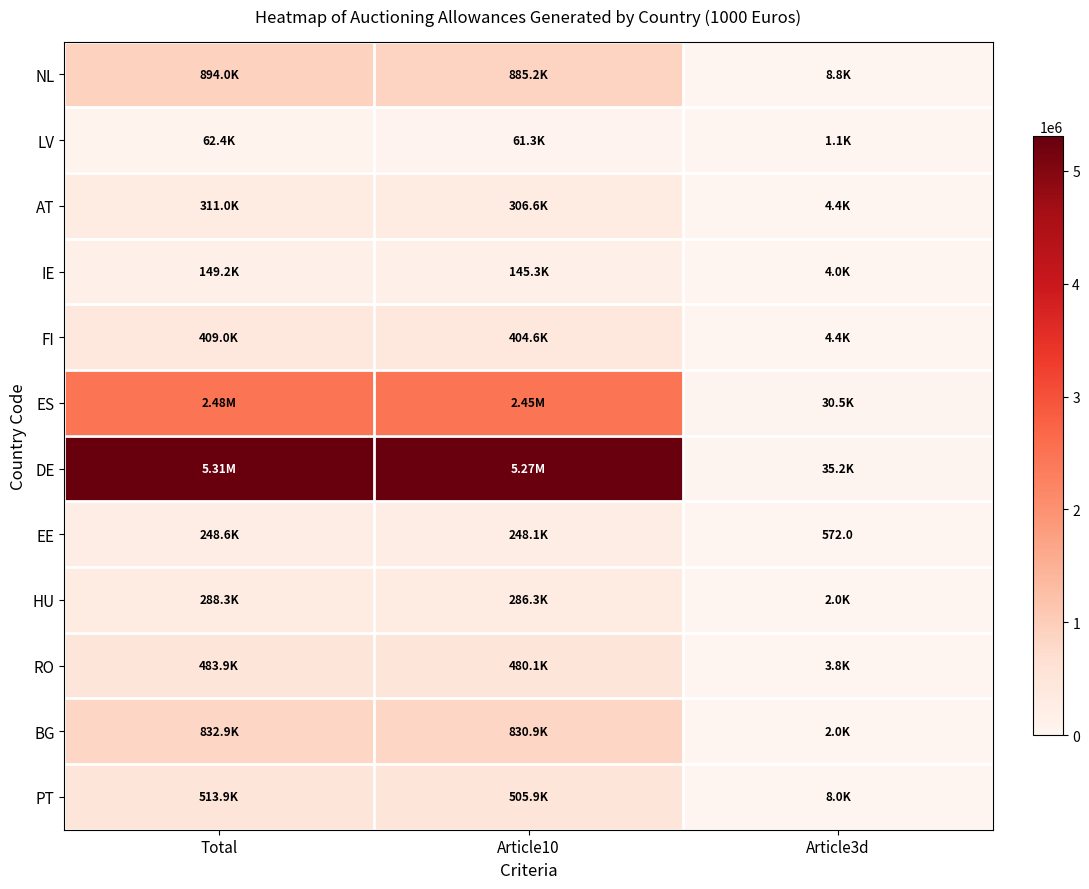

At how many categories does at least one series exceed 3472917?

2